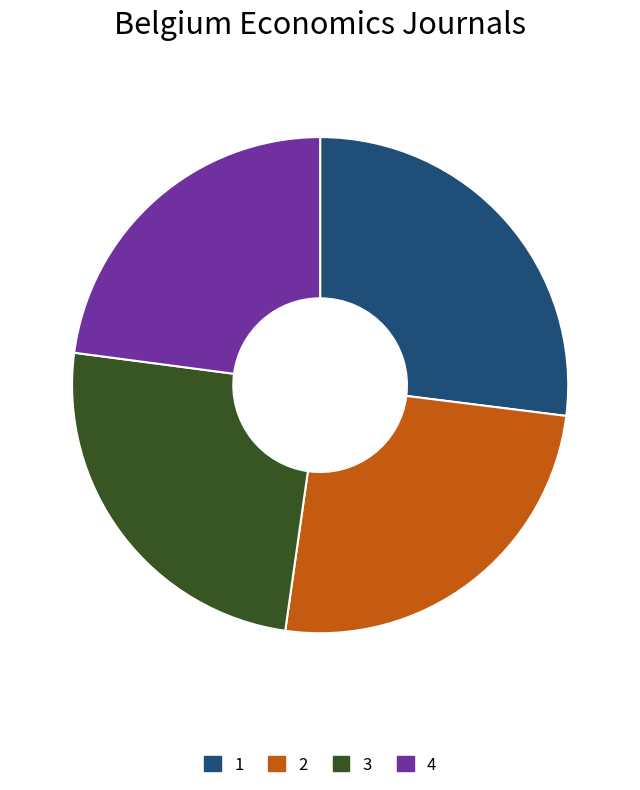

What is the smallest slice in the pie chart?

4